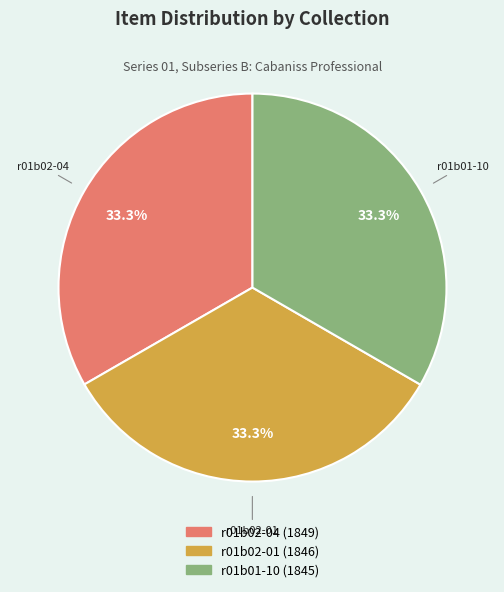

How many slices are in this pie chart?

3